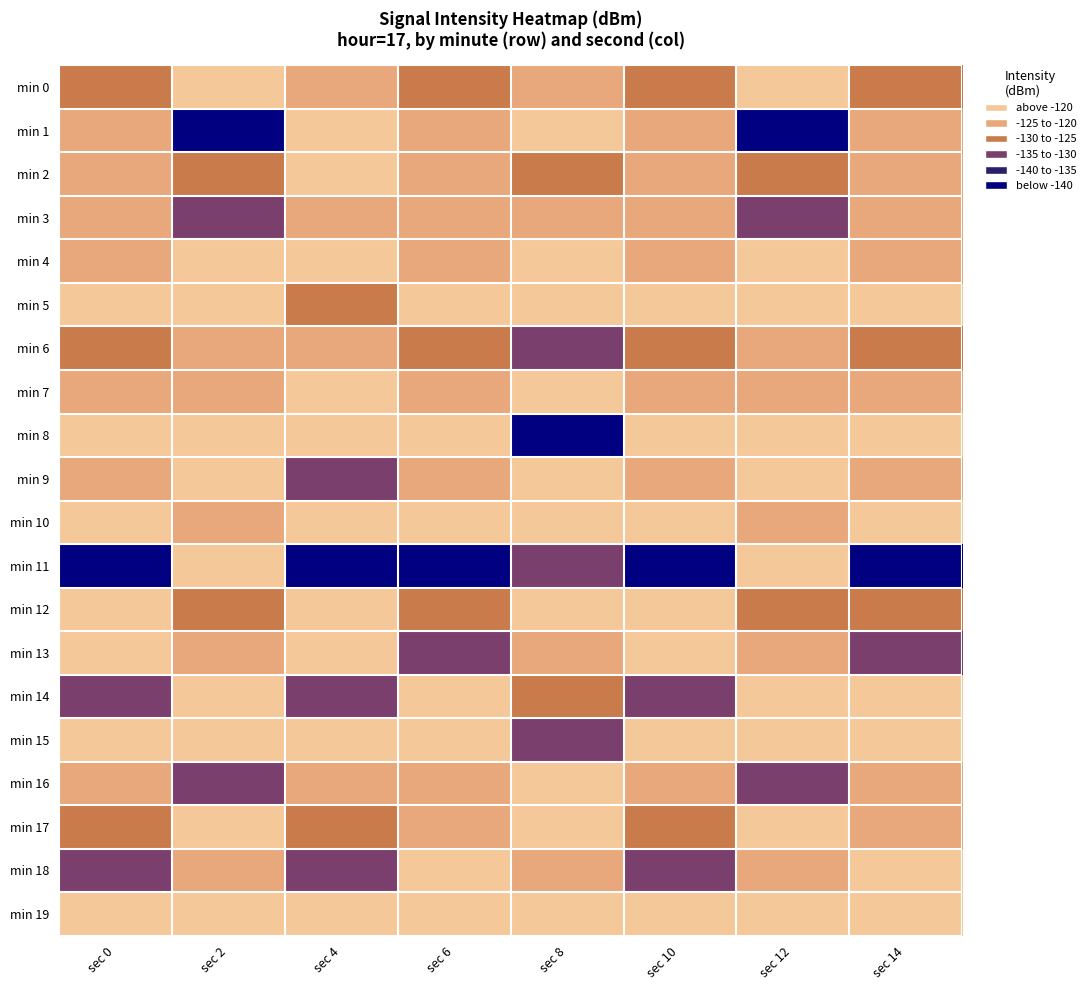

Reading left to right, what are all the values shown in this chart?

min 0: sec 0=-127.4	sec 2=-117.7	sec 4=-123.1	sec 6=-127.4	sec 8=-121.5	sec 10=-127.4	sec 12=-117.7	sec 14=-127.4
min 1: sec 0=-124.2	sec 2=-143.5	sec 4=-117.3	sec 6=-124.2	sec 8=-118.3	sec 10=-124.2	sec 12=-143.5	sec 14=-124.2
min 2: sec 0=-120.9	sec 2=-128.0	sec 4=-117.2	sec 6=-120.9	sec 8=-129.4	sec 10=-120.9	sec 12=-128.0	sec 14=-120.9
min 3: sec 0=-124.5	sec 2=-131.0	sec 4=-121.5	sec 6=-124.5	sec 8=-124.1	sec 10=-124.5	sec 12=-131.0	sec 14=-124.5
min 4: sec 0=-124.1	sec 2=-116.6	sec 4=-118.3	sec 6=-124.1	sec 8=-119.4	sec 10=-124.1	sec 12=-116.6	sec 14=-124.1
min 5: sec 0=-117.5	sec 2=-119.9	sec 4=-129.4	sec 6=-117.5	sec 8=-117.3	sec 10=-117.5	sec 12=-119.9	sec 14=-117.5
min 6: sec 0=-127.4	sec 2=-121.1	sec 4=-124.1	sec 6=-127.4	sec 8=-132.3	sec 10=-127.4	sec 12=-121.1	sec 14=-127.4
min 7: sec 0=-124.2	sec 2=-123.1	sec 4=-119.4	sec 6=-124.2	sec 8=-116.8	sec 10=-124.2	sec 12=-123.1	sec 14=-124.2
min 8: sec 0=-116.2	sec 2=-117.3	sec 4=-117.3	sec 6=-116.2	sec 8=-140.1	sec 10=-116.2	sec 12=-117.3	sec 14=-116.2
min 9: sec 0=-120.6	sec 2=-117.2	sec 4=-132.3	sec 6=-120.6	sec 8=-119.0	sec 10=-120.6	sec 12=-117.2	sec 14=-120.6
min 10: sec 0=-116.8	sec 2=-121.5	sec 4=-116.8	sec 6=-117.7	sec 8=-117.1	sec 10=-116.8	sec 12=-121.5	sec 14=-117.7
min 11: sec 0=-140.1	sec 2=-118.3	sec 4=-140.1	sec 6=-143.5	sec 8=-134.8	sec 10=-140.1	sec 12=-118.3	sec 14=-143.5
min 12: sec 0=-119.0	sec 2=-129.4	sec 4=-119.0	sec 6=-128.0	sec 8=-117.8	sec 10=-119.0	sec 12=-129.4	sec 14=-128.0
min 13: sec 0=-117.1	sec 2=-124.1	sec 4=-117.1	sec 6=-131.0	sec 8=-122.6	sec 10=-117.1	sec 12=-124.1	sec 14=-131.0
min 14: sec 0=-134.8	sec 2=-119.4	sec 4=-134.8	sec 6=-116.6	sec 8=-129.9	sec 10=-134.8	sec 12=-119.4	sec 14=-116.6
min 15: sec 0=-117.8	sec 2=-117.3	sec 4=-117.8	sec 6=-119.9	sec 8=-131.3	sec 10=-117.8	sec 12=-117.3	sec 14=-119.9
min 16: sec 0=-122.6	sec 2=-132.3	sec 4=-122.6	sec 6=-121.1	sec 8=-115.5	sec 10=-122.6	sec 12=-132.3	sec 14=-121.1
min 17: sec 0=-129.9	sec 2=-119.9	sec 4=-129.9	sec 6=-123.1	sec 8=-119.9	sec 10=-129.9	sec 12=-119.9	sec 14=-123.1
min 18: sec 0=-131.3	sec 2=-121.0	sec 4=-131.3	sec 6=-117.3	sec 8=-121.0	sec 10=-131.3	sec 12=-121.0	sec 14=-117.3
min 19: sec 0=-115.5	sec 2=-118.7	sec 4=-115.5	sec 6=-117.2	sec 8=-118.7	sec 10=-115.5	sec 12=-118.7	sec 14=-117.2